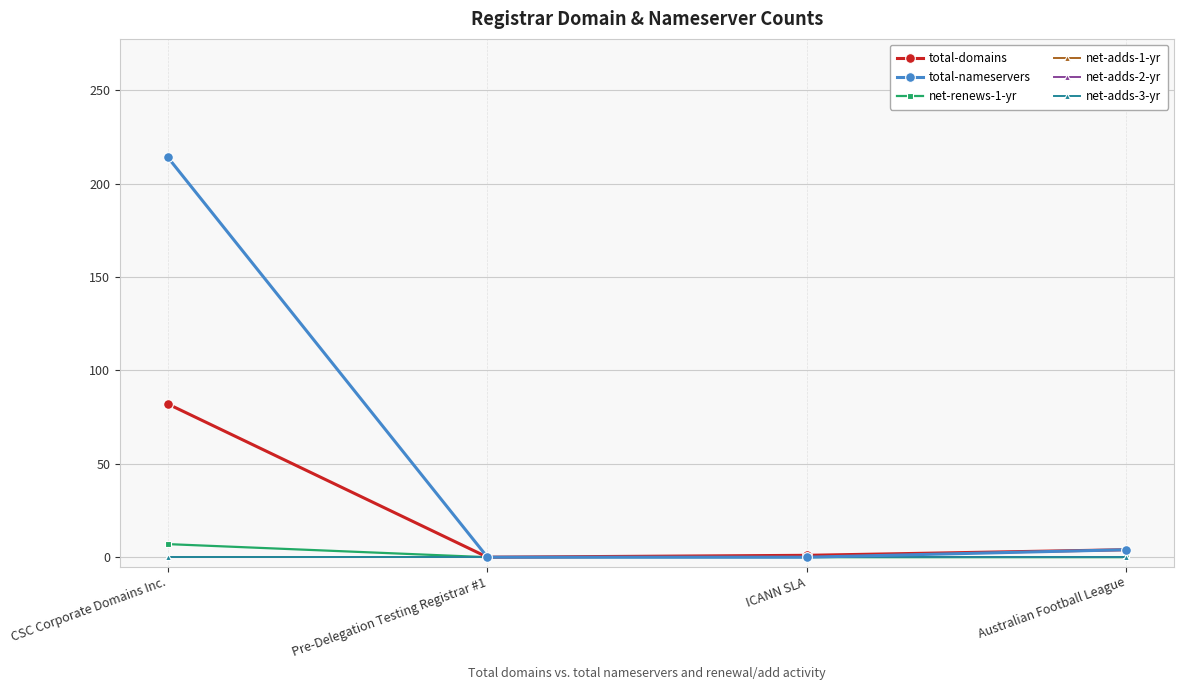

Reading left to right, what are all the values shown in this chart?

total-domains: CSC Corporate Domains Inc.=82	Pre-Delegation Testing Registrar #1=0	ICANN SLA=1	Australian Football League=4
total-nameservers: CSC Corporate Domains Inc.=214	Pre-Delegation Testing Registrar #1=0	ICANN SLA=0	Australian Football League=4
net-renews-1-yr: CSC Corporate Domains Inc.=7	Pre-Delegation Testing Registrar #1=0	ICANN SLA=0	Australian Football League=0
net-adds-1-yr: CSC Corporate Domains Inc.=0	Pre-Delegation Testing Registrar #1=0	ICANN SLA=0	Australian Football League=0
net-adds-2-yr: CSC Corporate Domains Inc.=0	Pre-Delegation Testing Registrar #1=0	ICANN SLA=0	Australian Football League=0
net-adds-3-yr: CSC Corporate Domains Inc.=0	Pre-Delegation Testing Registrar #1=0	ICANN SLA=0	Australian Football League=0